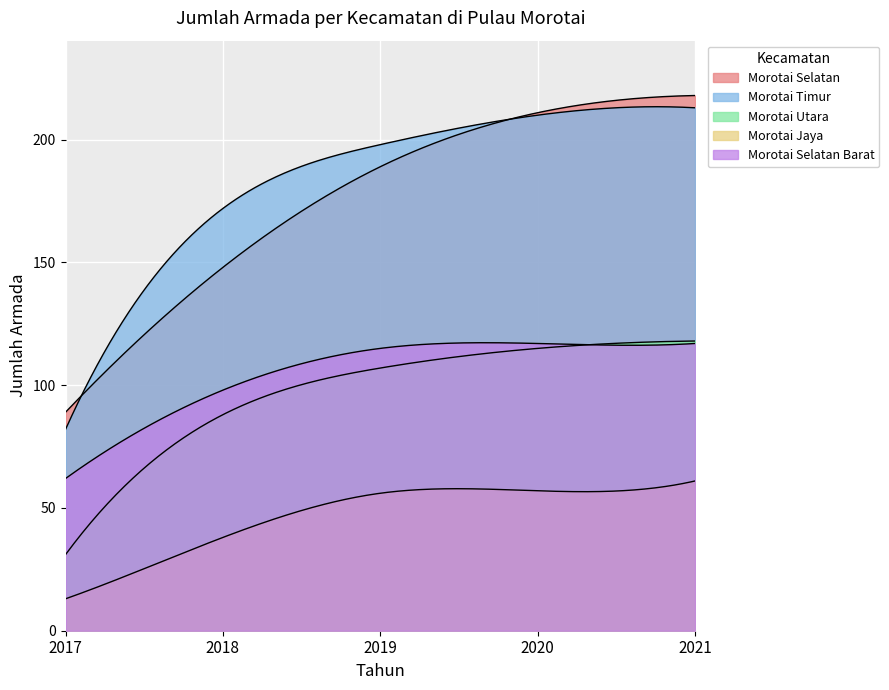

Is the value of Morotai Timur at 2017 greater than the value of Morotai Utara at 2019?

No